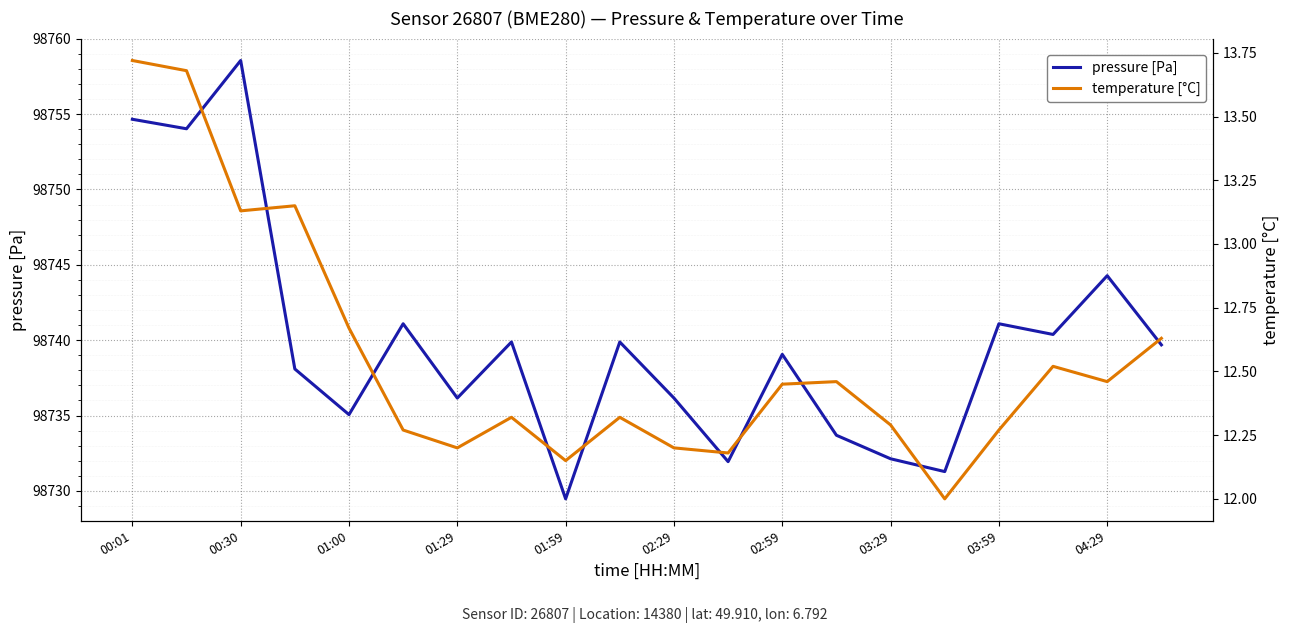

Rank the series by their average value, from lowest to highest.

temperature [°C], pressure [Pa]